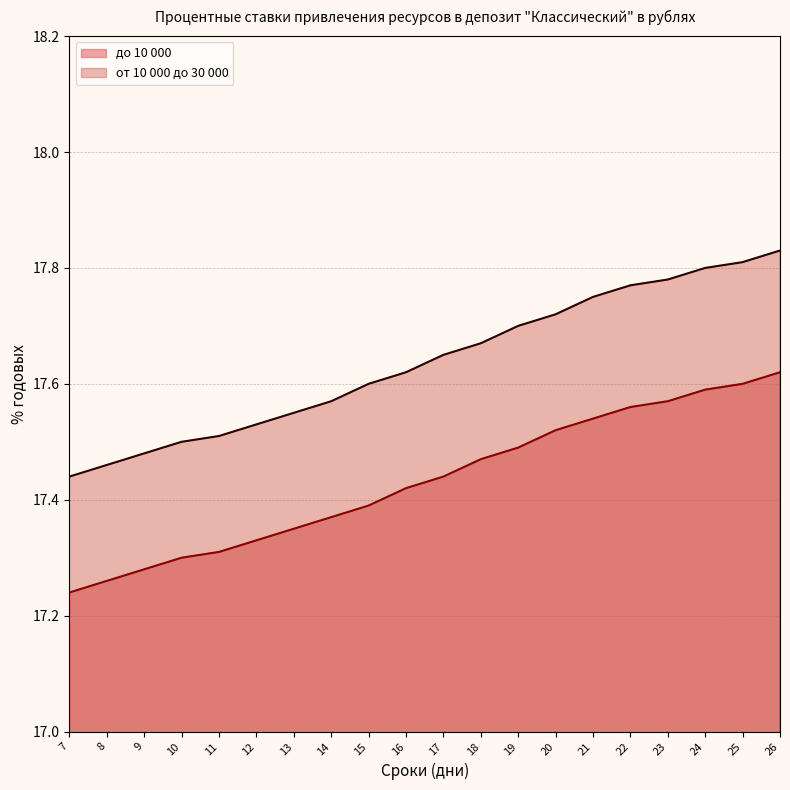

What is the difference between the second highest and second lowest values in the до 10 000 (line) series?

0.3